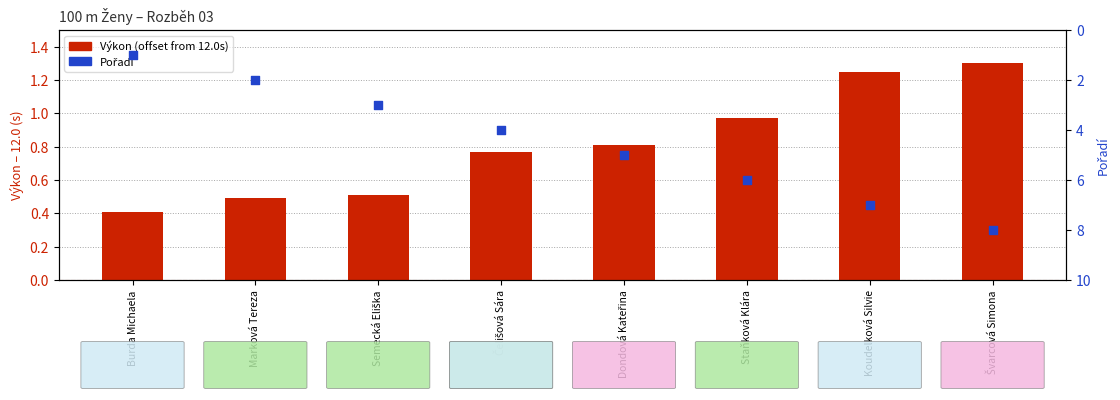

At how many categories does at least one series exceed 5?

3